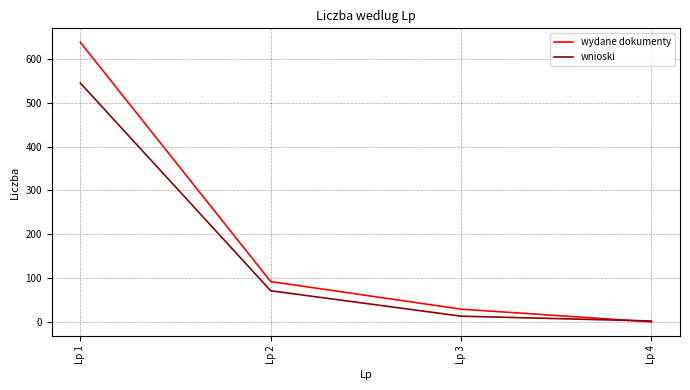

What are all the series names shown in the legend?

wydane dokumenty, wnioski